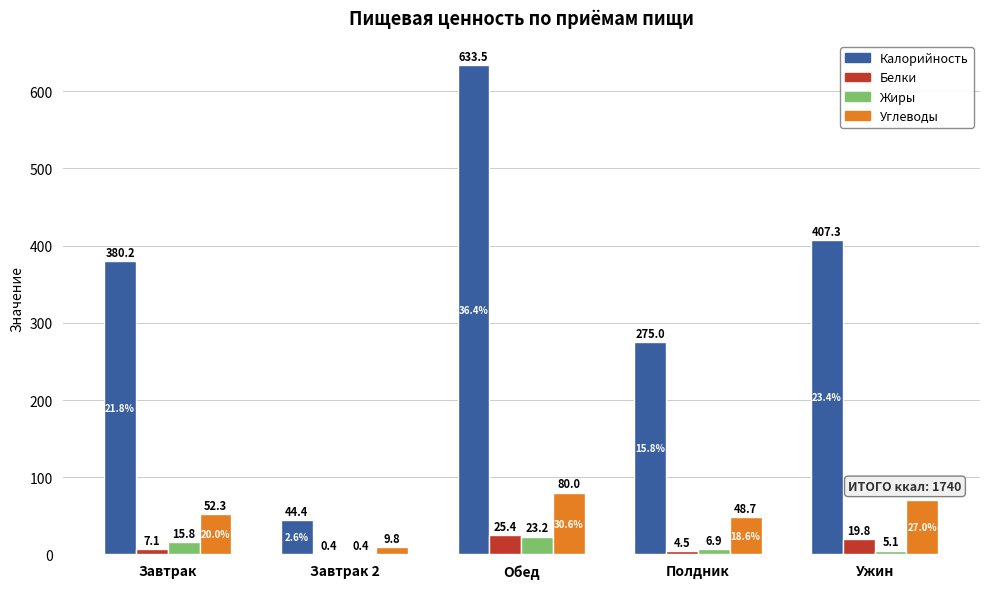

Are the bars horizontal?

No